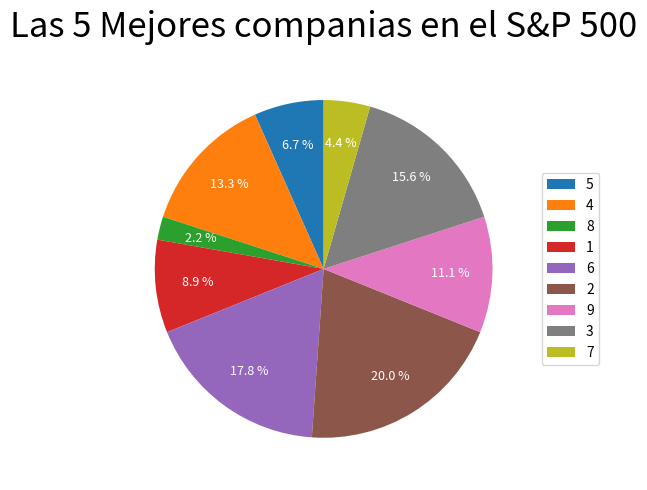

Does 3 account for over 50% of the chart?

No